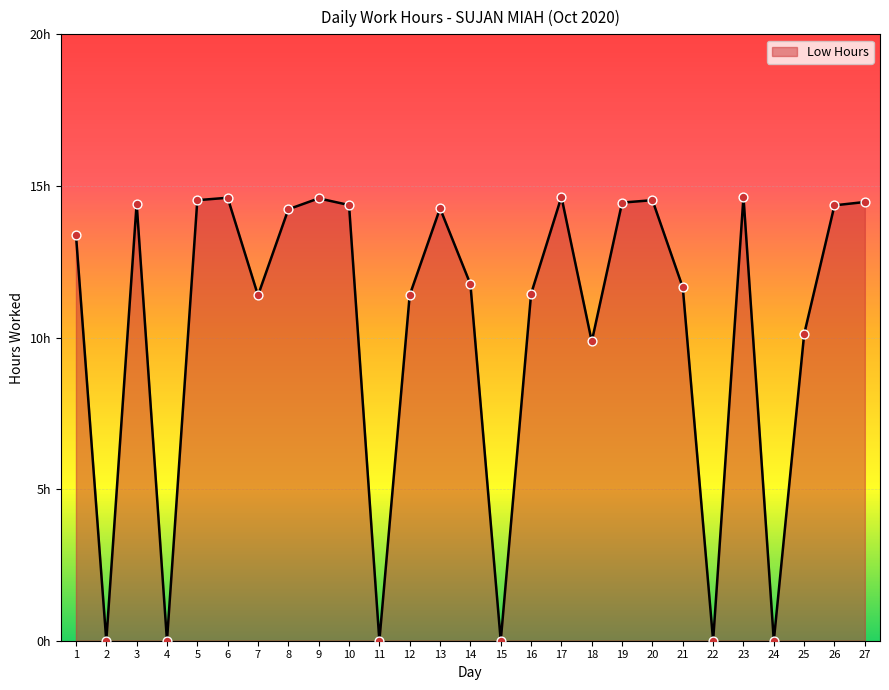

Which has a higher value, 6 or 12?

6